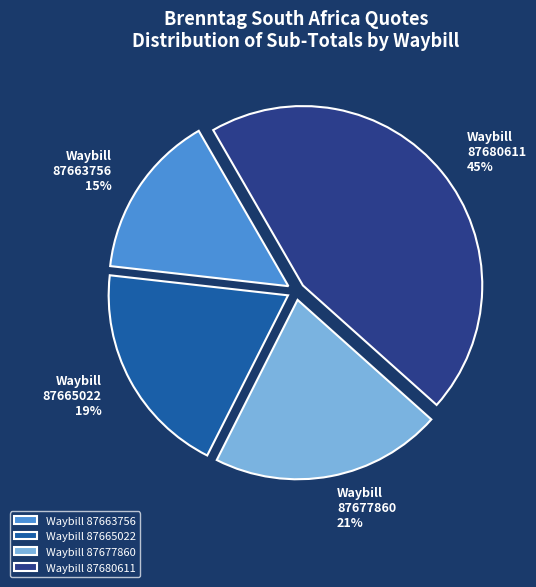

To the nearest percent, what percentage of the pie is Waybill 87665022?

19%